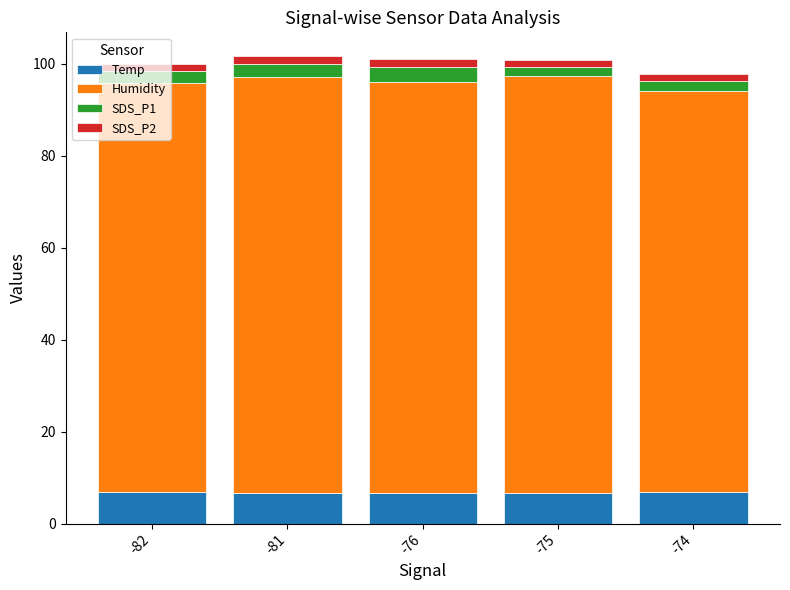

Is it true that Temp equals 6.8 at -82?

True